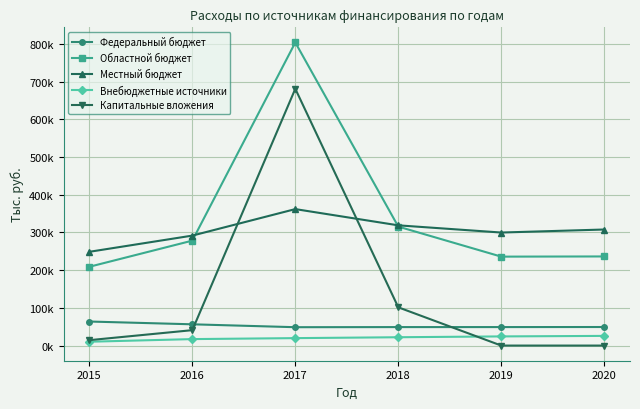

Which series has the widest spread of values?

Капитальные вложения